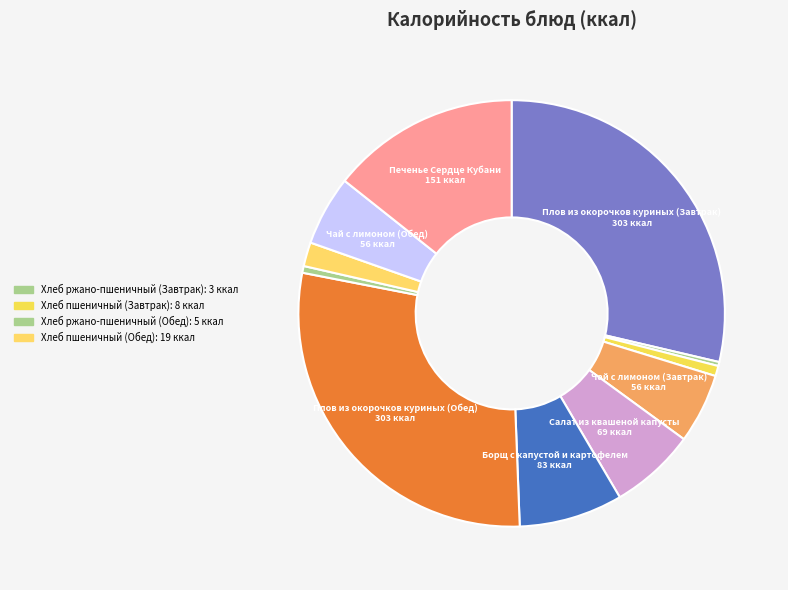

How many slices are in this pie chart?

11